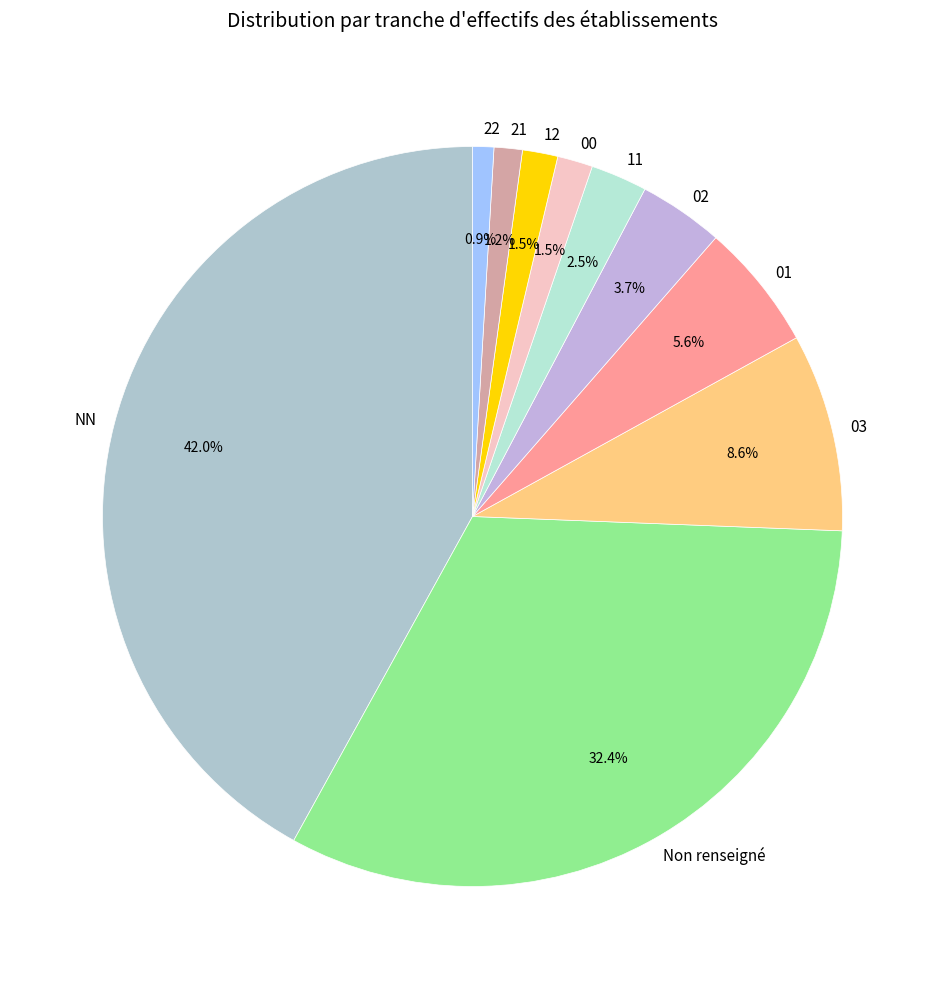

Is the sum of 03 and Non renseigné greater than half?

No